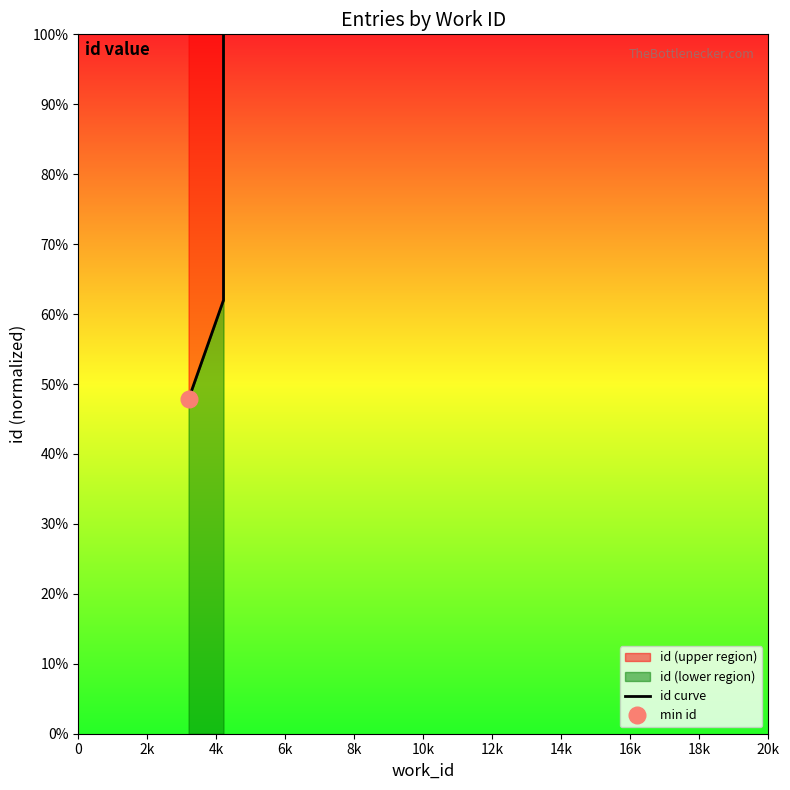

True or false: the data shows 0.3 at 2k.

False